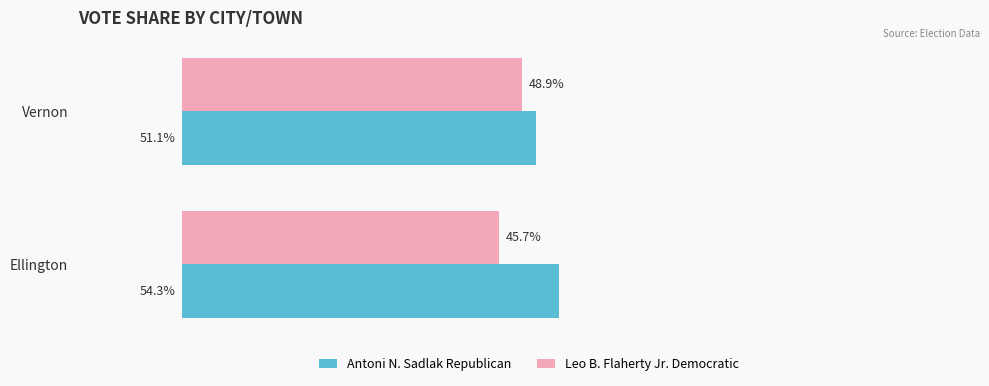

At which label is Antoni N. Sadlak Republican closest to 52?

Vernon